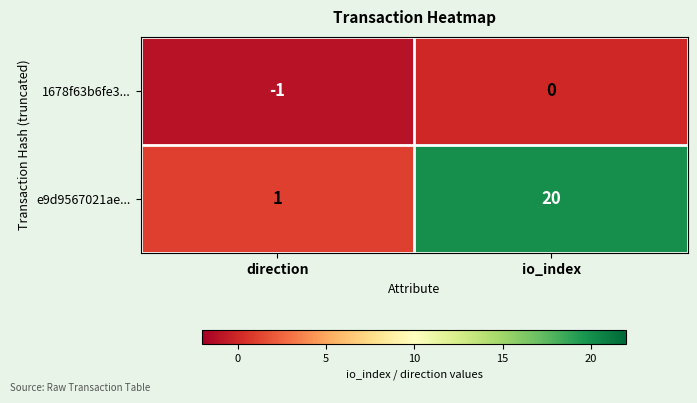

Reading left to right, transcribe all the data shown in this chart.

1678f63b6fe3...: -1	0
e9d9567021ae...: 1	20